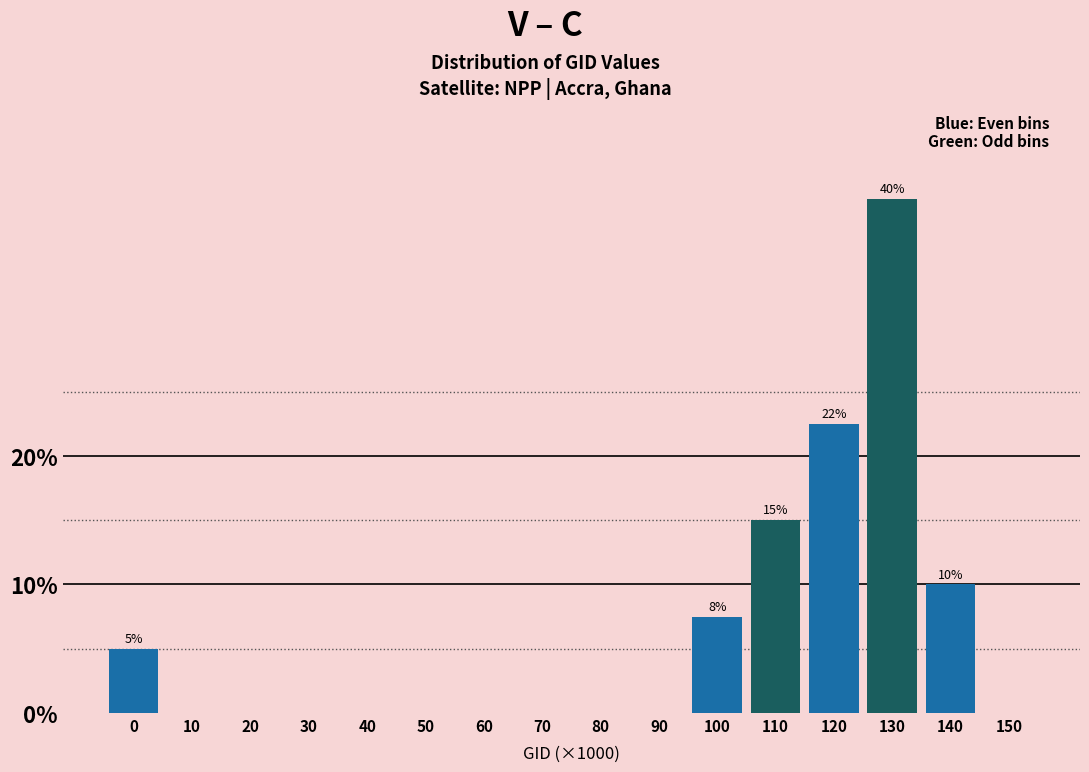

Reading left to right, transcribe all the data shown in this chart.

0=5.0	10=0.0	20=0.0	30=0.0	40=0.0	50=0.0	60=0.0	70=0.0	80=0.0	90=0.0	100=7.5	110=15.0	120=22.5	130=40.0	140=10.0	150=0.0